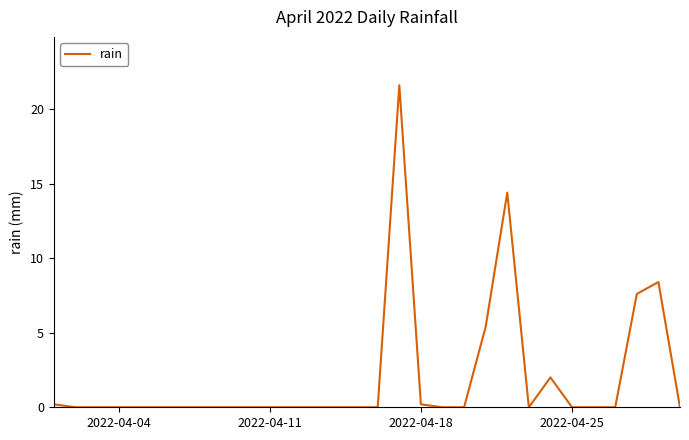

What is the greatest value displayed?

21.6